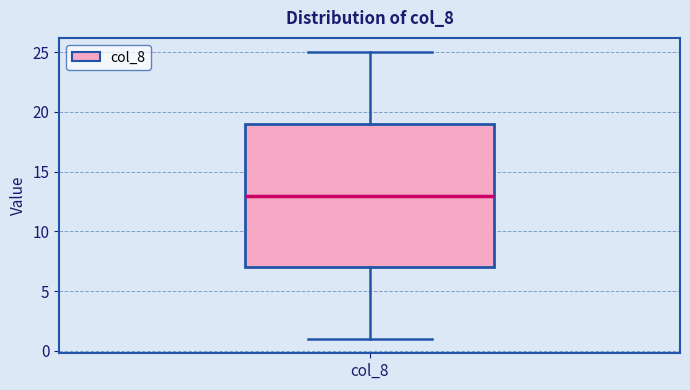

Read this box plot against the y-axis: the position of the median line, the range covered by the box, and the ends of both whiskers. The values are not printed on the chart, so give them approximately, as read against the axis.

median 13, box 7 to 19, whiskers 1 to 25